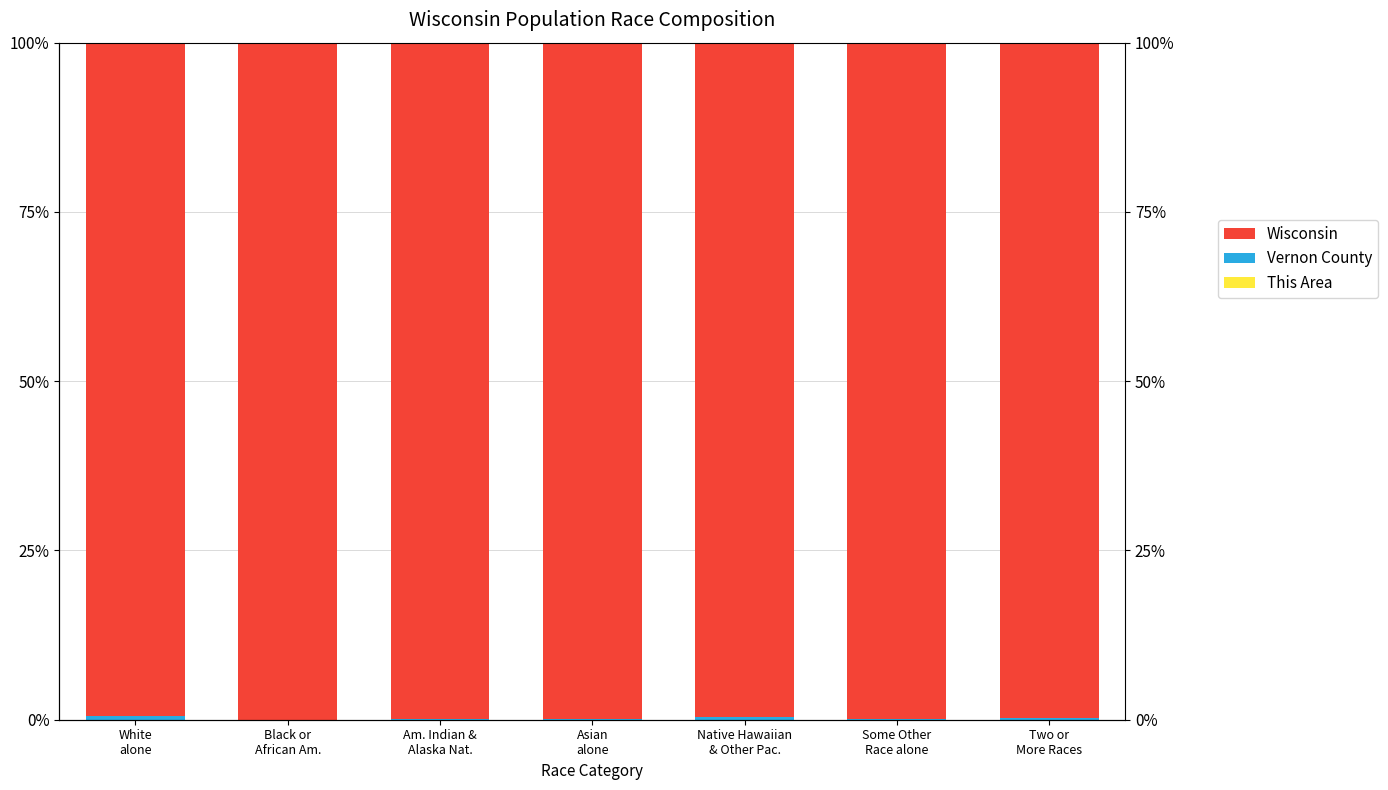

What is the spread (max minus min) of values at Native Hawaiian
& Other Pac.?

99.6